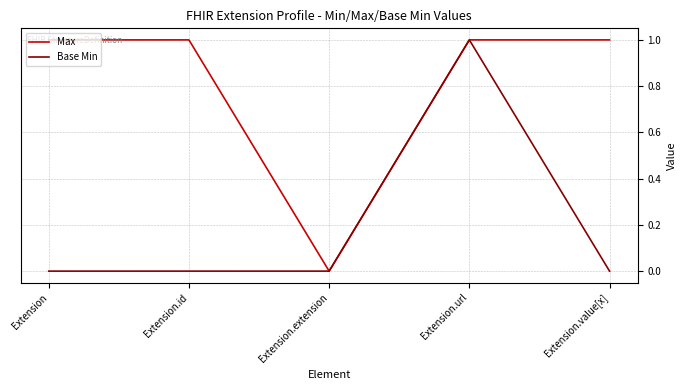

Reading right to left, what are all the values shown in this chart?

Max: 1	1	0	1	1
Base Min: 0	1	0	0	0